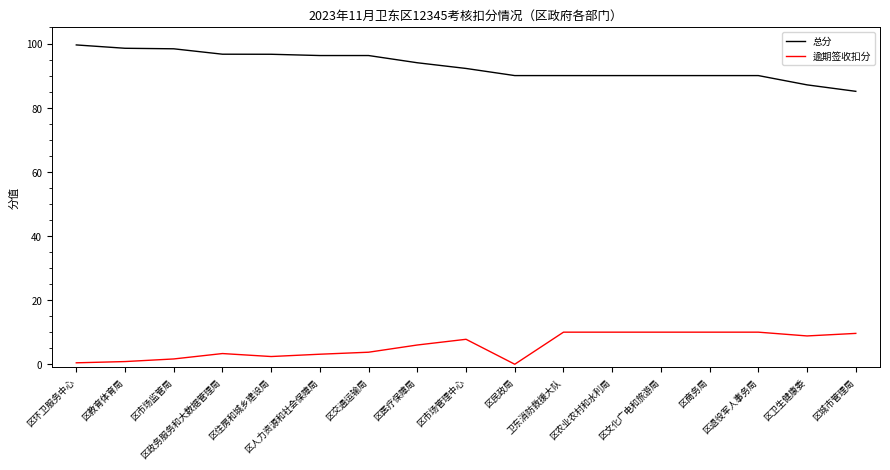

How many positive values does the 逾期签收扣分 series have?

16